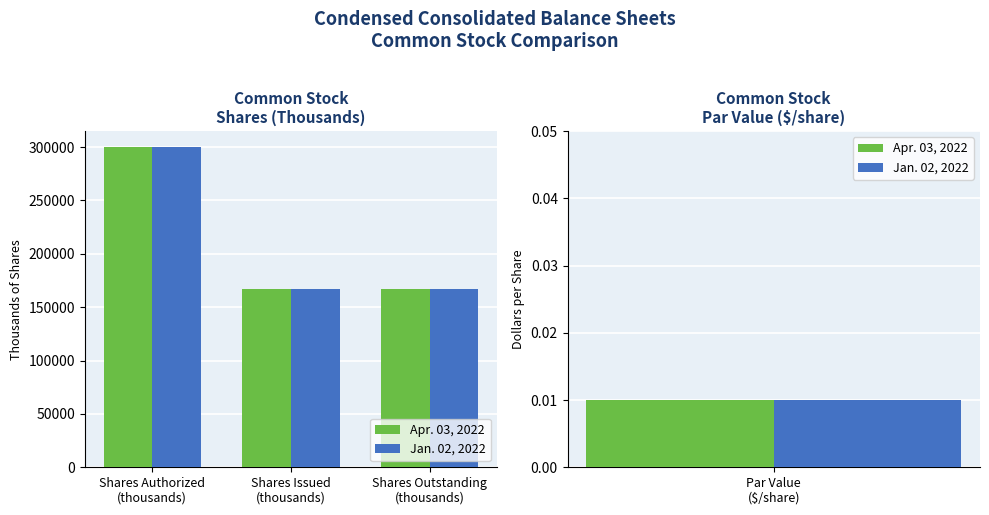

What is the value of the Apr. 03, 2022 bar at the 1st from the left?

300000